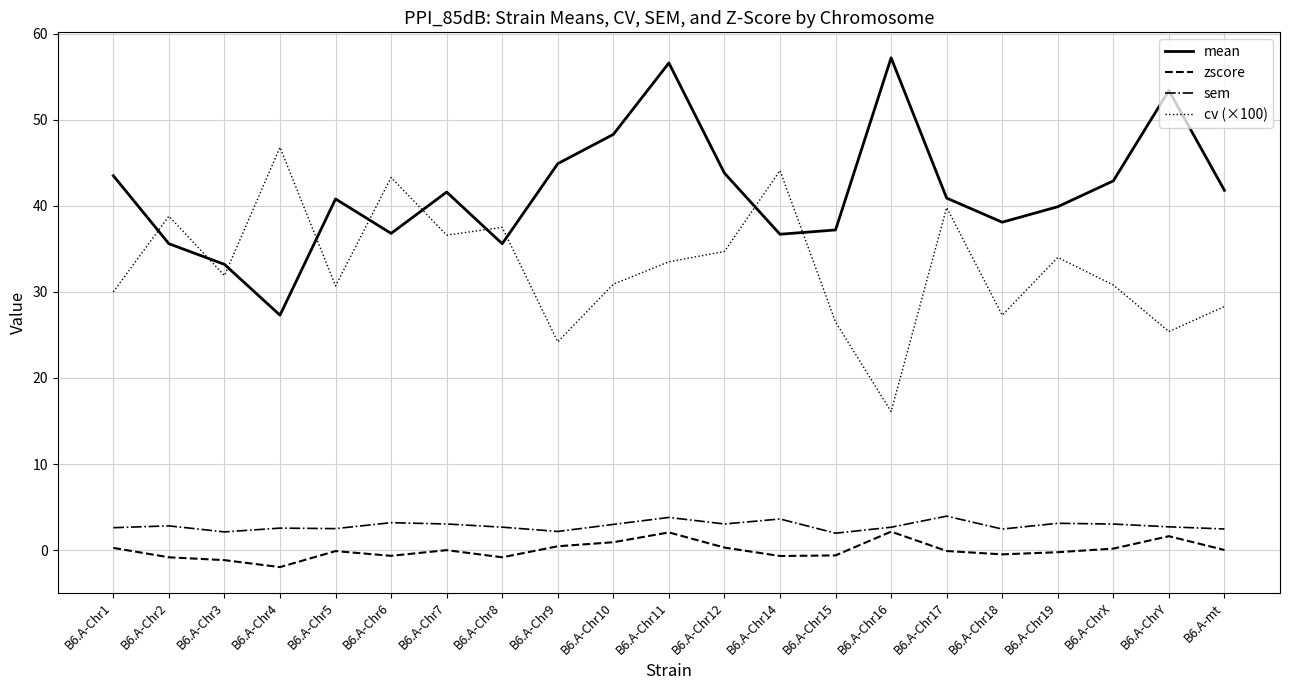

At which category does the chart reach its peak across all series?

B6.A-Chr16